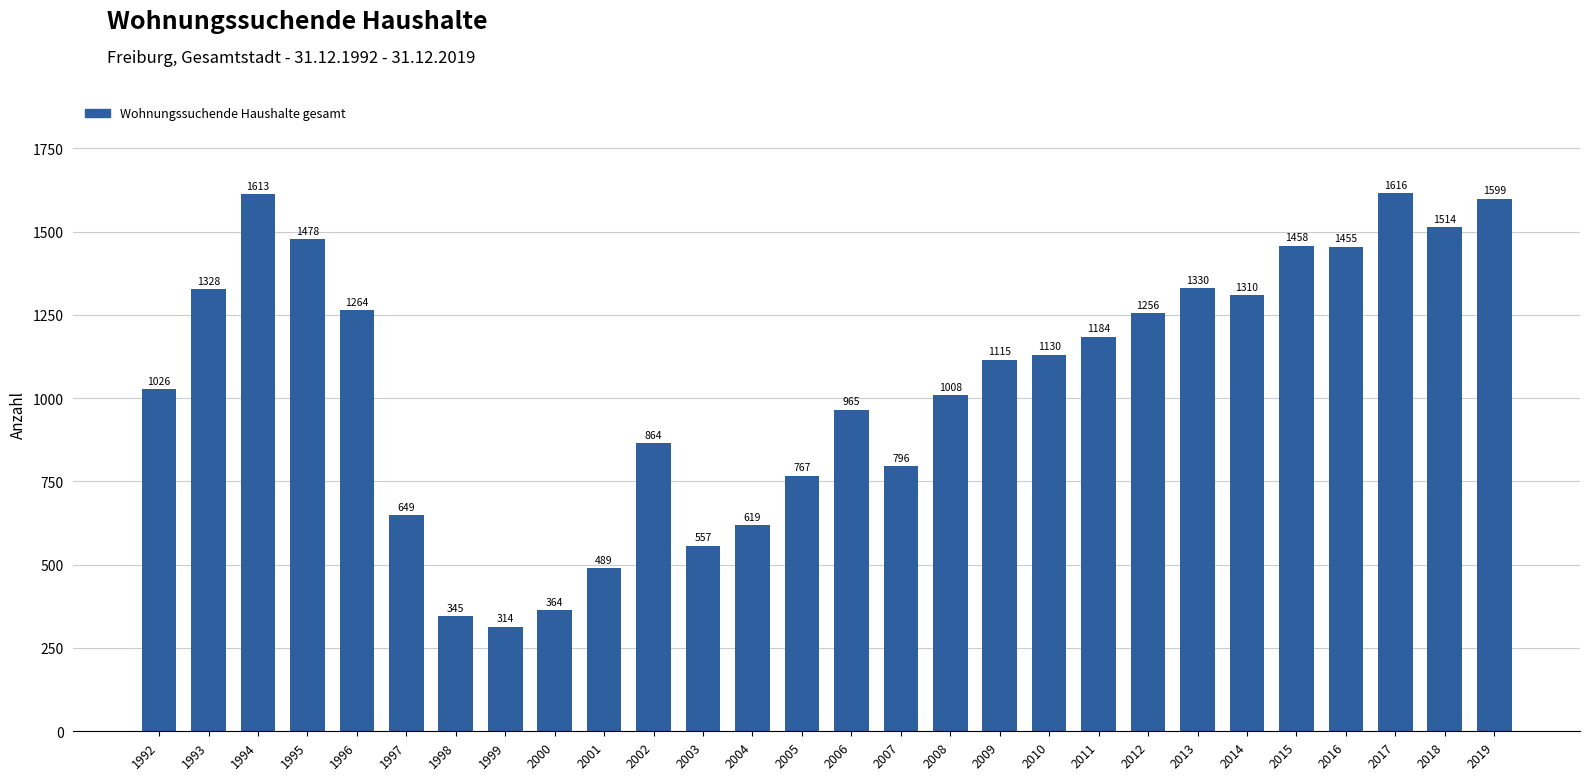

Between 2009 and 2000, which is larger?

2009